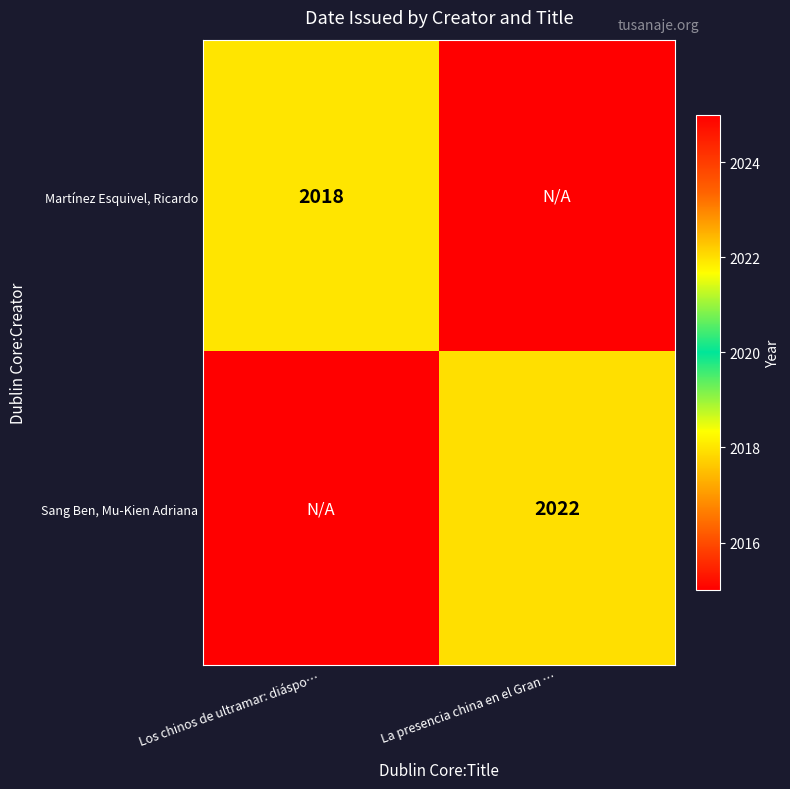

The value of Martínez Esquivel, Ricardo at Los chinos de ultramar: diáspo… is 725. True or false?

False